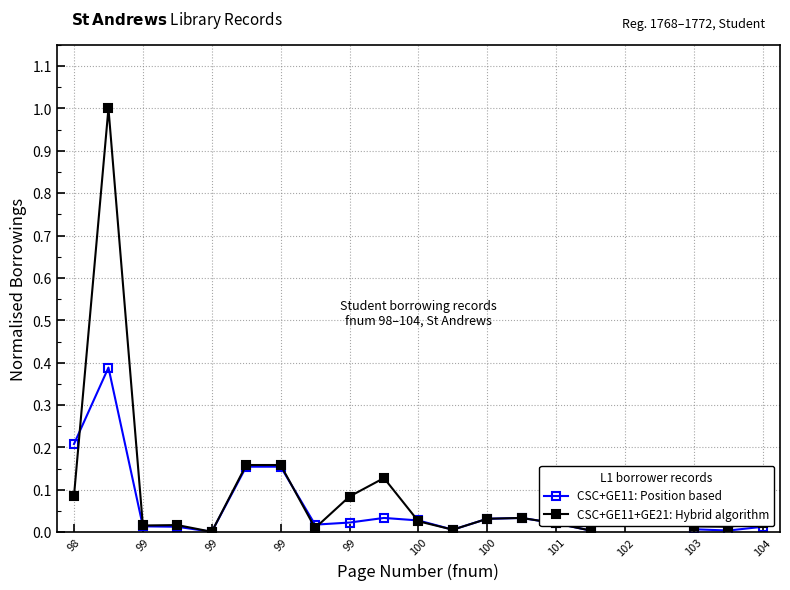

Which series has the widest spread of values?

CSC+GE11+GE21: Hybrid algorithm